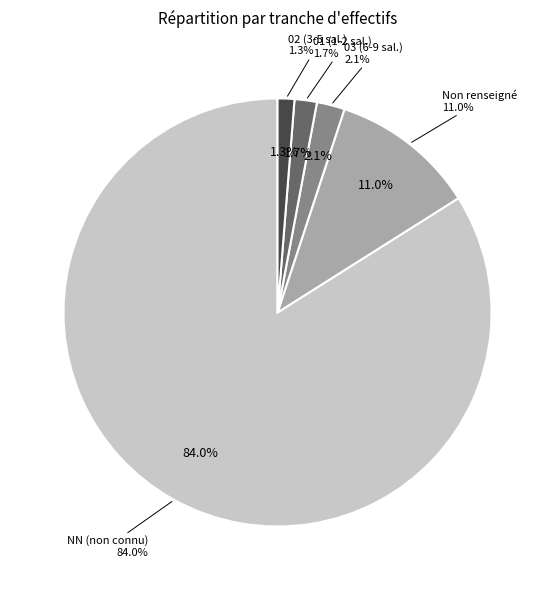

Is there any slice that represents more than half of the pie?

Yes